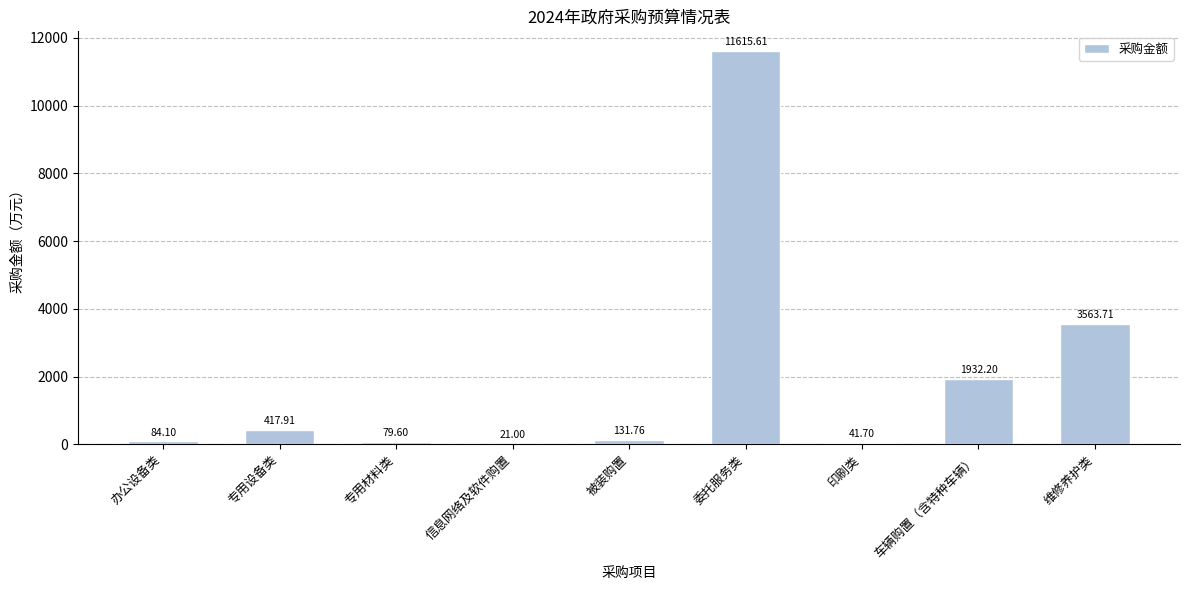

Reading left to right, transcribe all the data shown in this chart.

84.1	417.9	79.6	21.0	131.8	11615.6	41.7	1932.2	3563.7